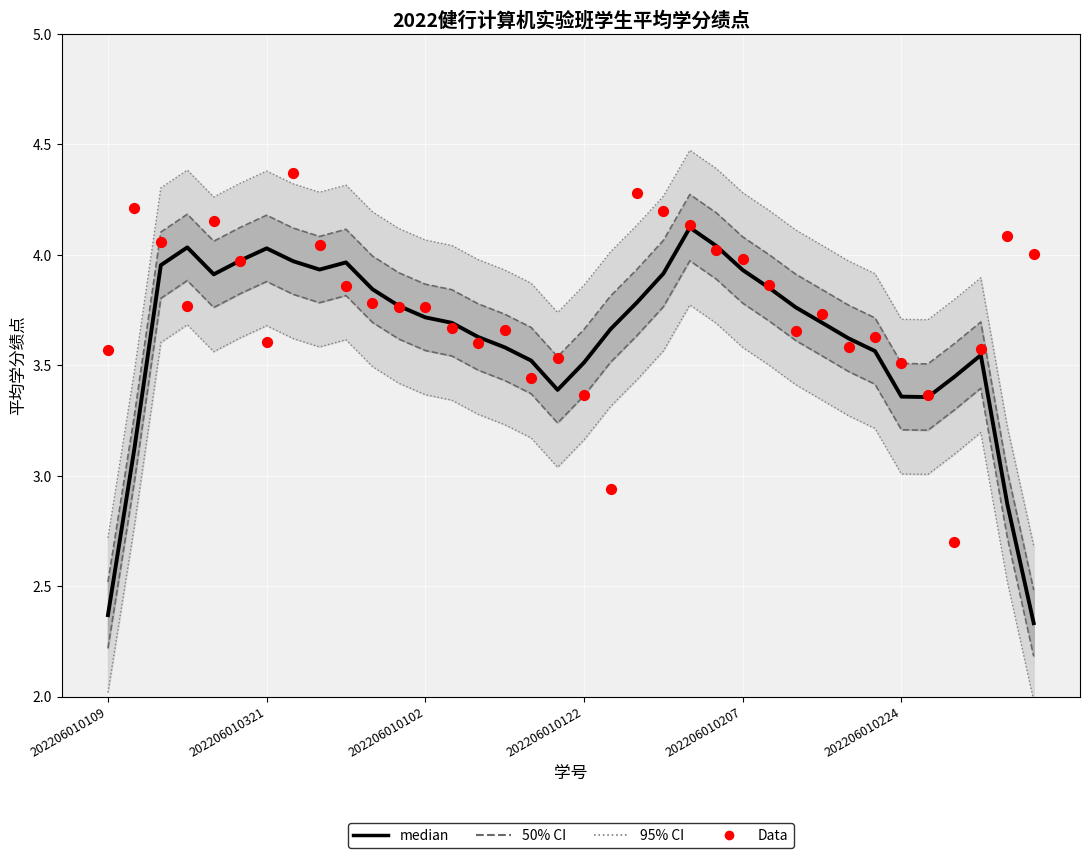

At which category is the sum across all series the highest?

22